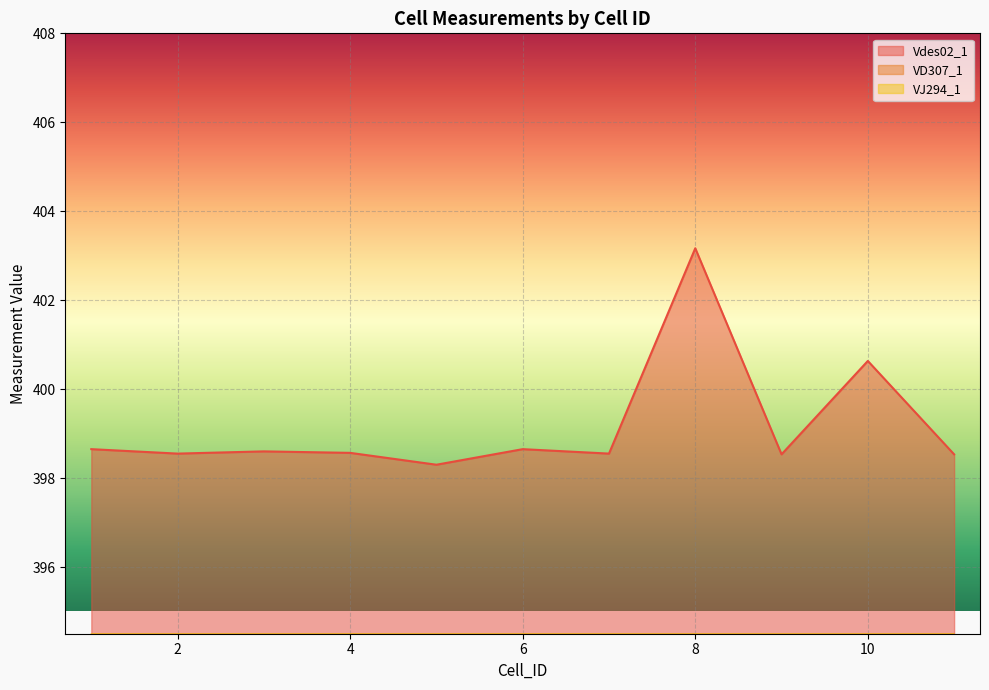

Where is Vdes02_1 nearest to the value 400?

10